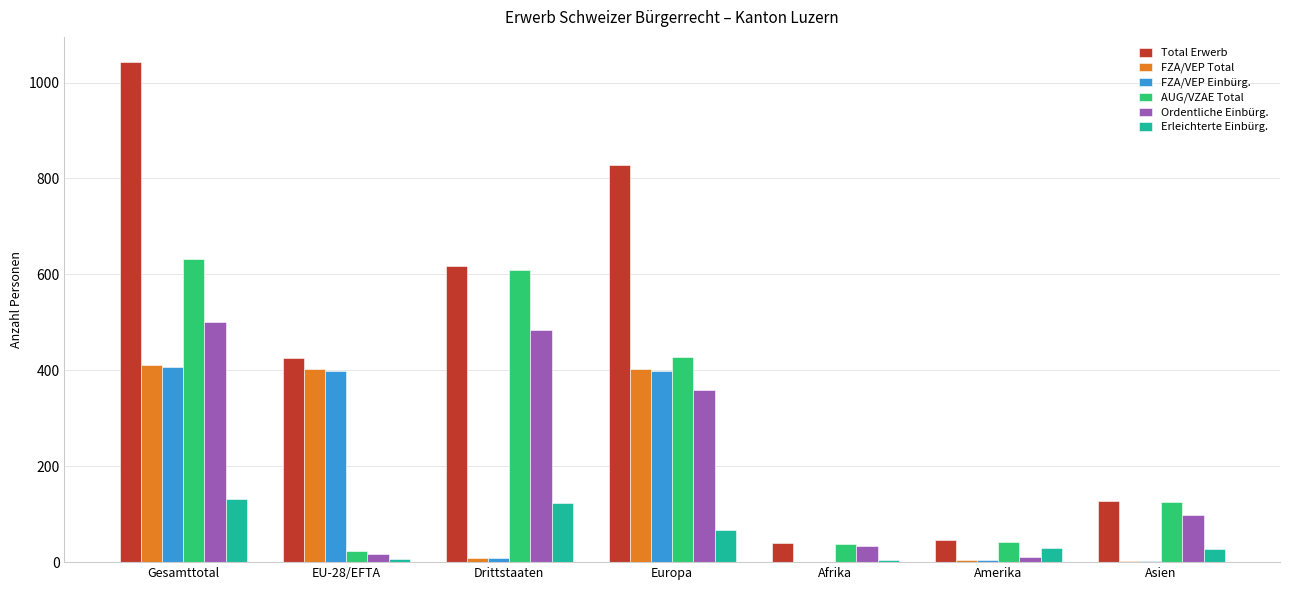

What is the total value across all series at Europa?

2483